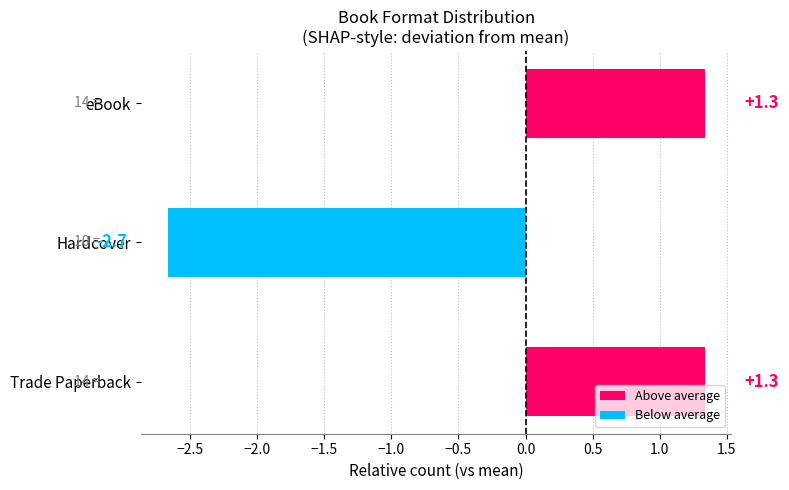

What is the difference between the values at Trade Paperback and Hardcover?

4.0